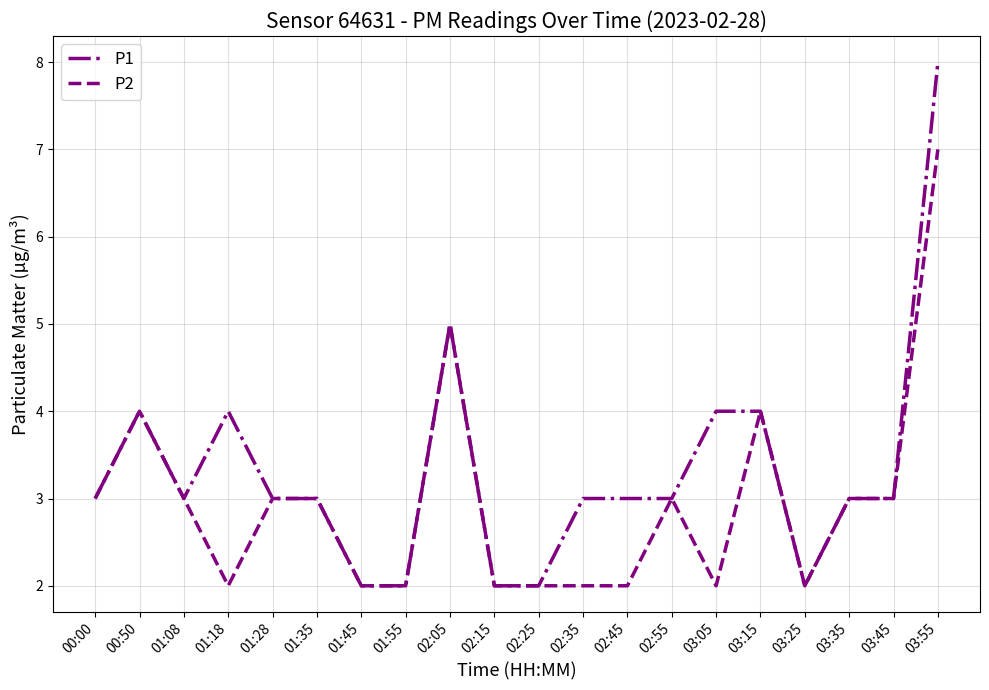

Rank the series by their average value, from highest to lowest.

P1, P2